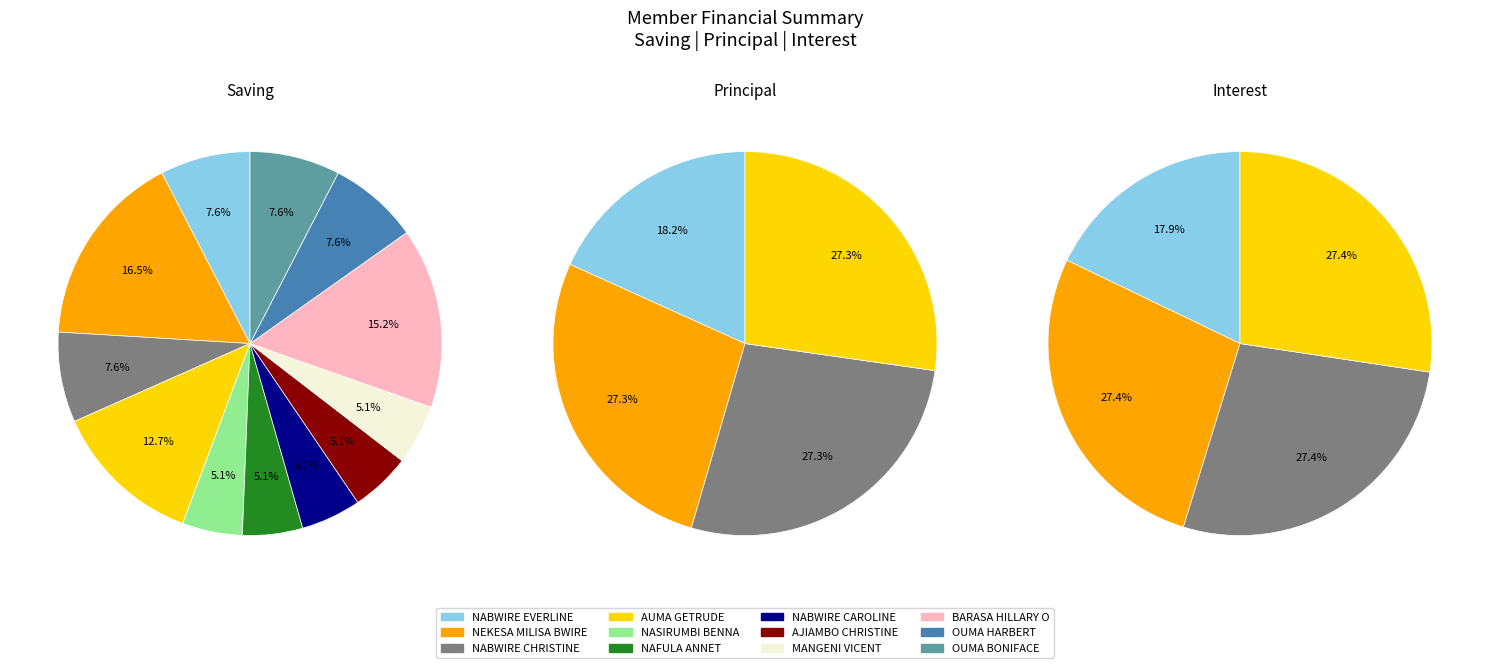

What is the smallest slice in the pie chart?

saving